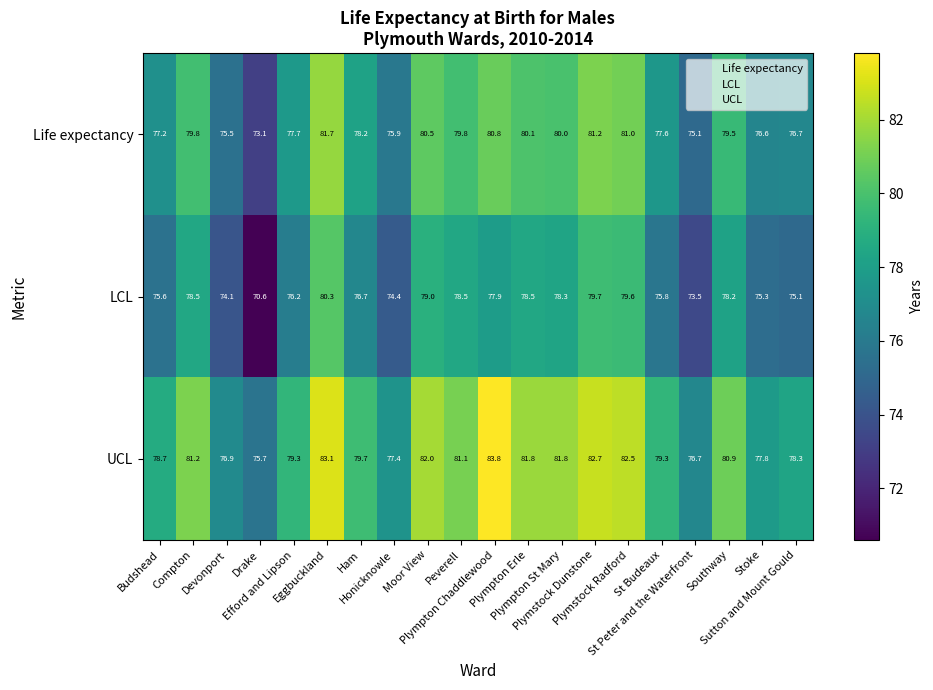

List the series in order of their overall mean, highest first.

UCL, Life expectancy, LCL